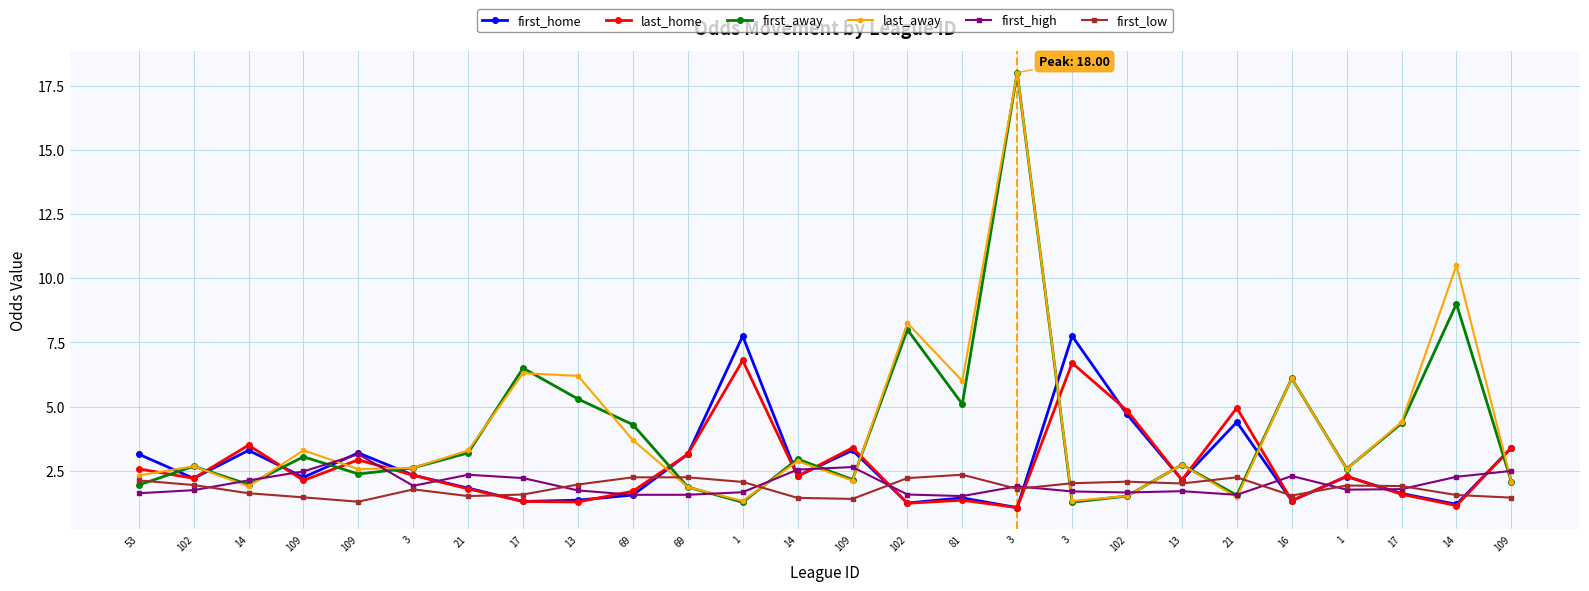

Is this an area chart (filled region under the line)?

No